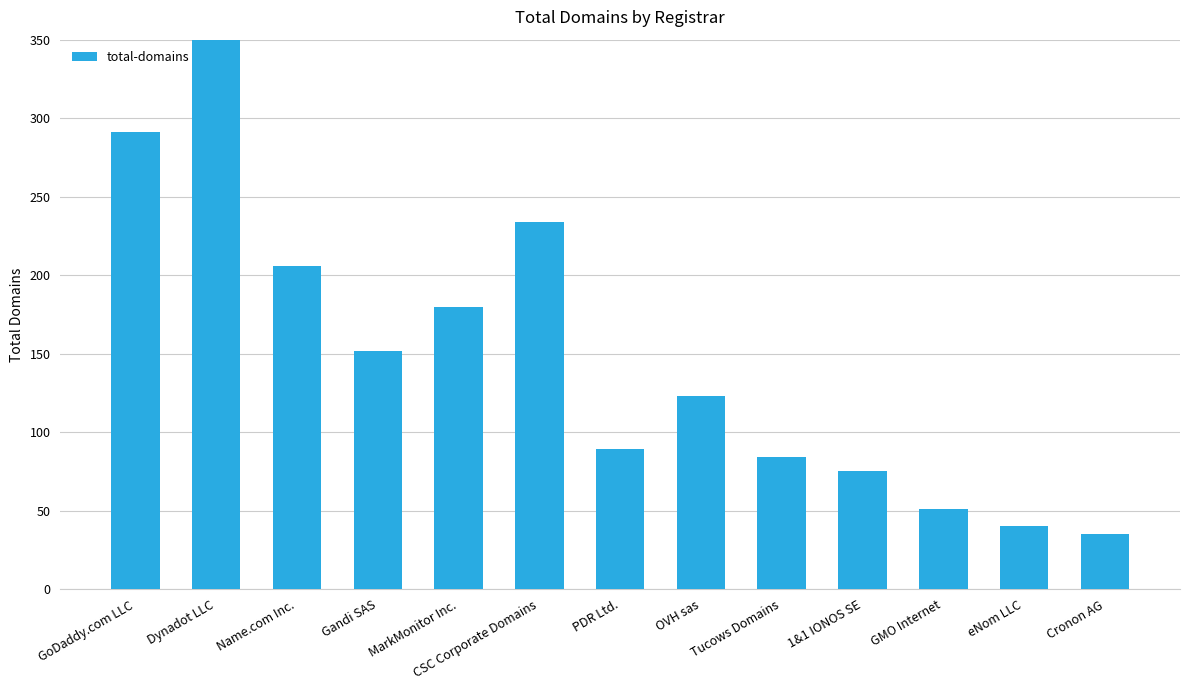

Reading right to left, list all the values displayed in this chart.

Cronon AG=35	eNom LLC=40	GMO Internet=51	1&1 IONOS SE=75	Tucows Domains=84	OVH sas=123	PDR Ltd.=89	CSC Corporate Domains=234	MarkMonitor Inc.=180	Gandi SAS=152	Name.com Inc.=206	Dynadot LLC=374	GoDaddy.com LLC=291